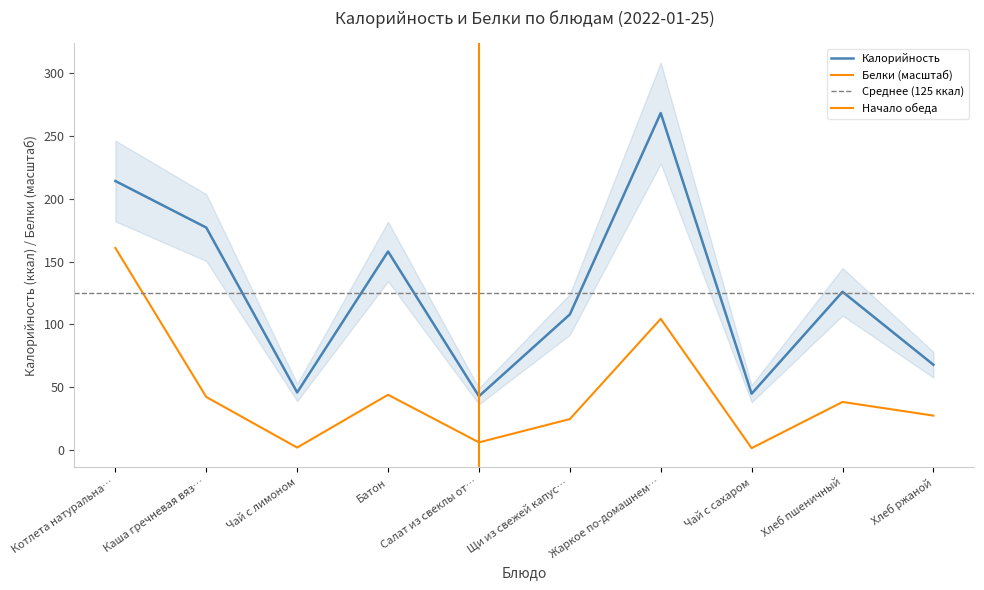

At which category is the sum across all series the highest?

Котлета натуральна…